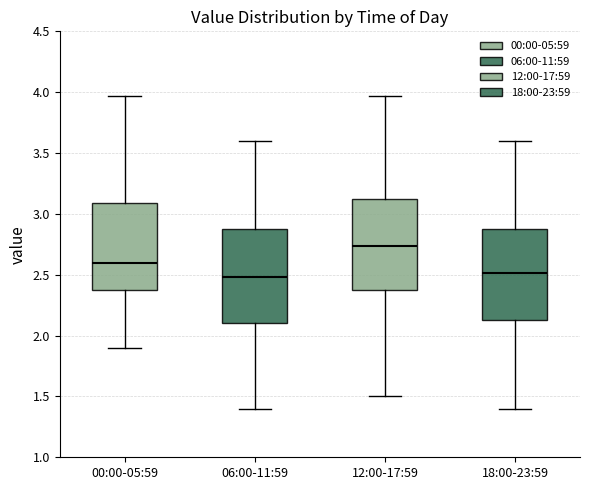

Which box's median line is the highest?

12:00-17:59